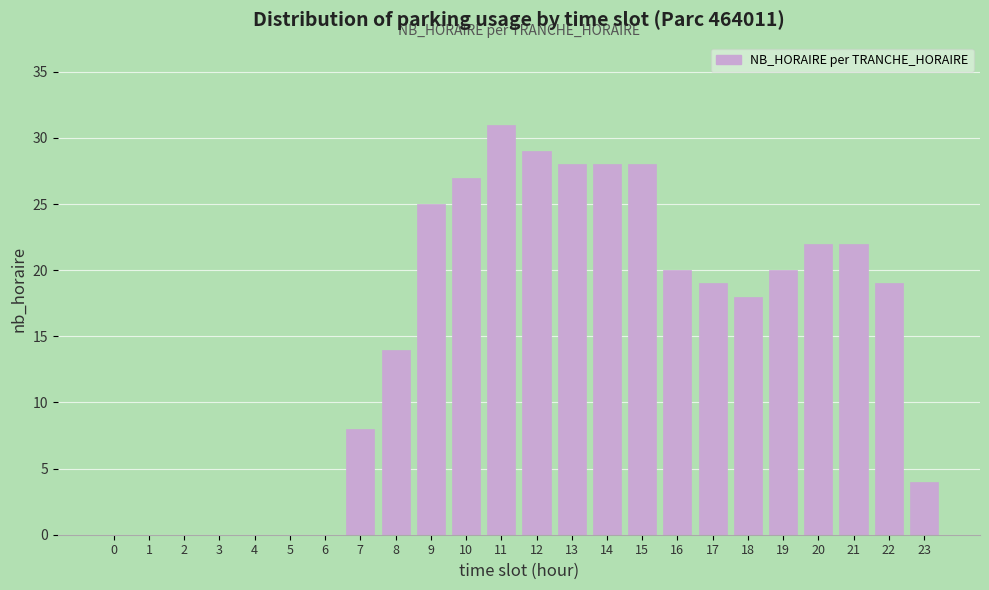

Reading left to right, transcribe all the data shown in this chart.

0=0	1=0	2=0	3=0	4=0	5=0	6=0	7=8	8=14	9=25	10=27	11=31	12=29	13=28	14=28	15=28	16=20	17=19	18=18	19=20	20=22	21=22	22=19	23=4